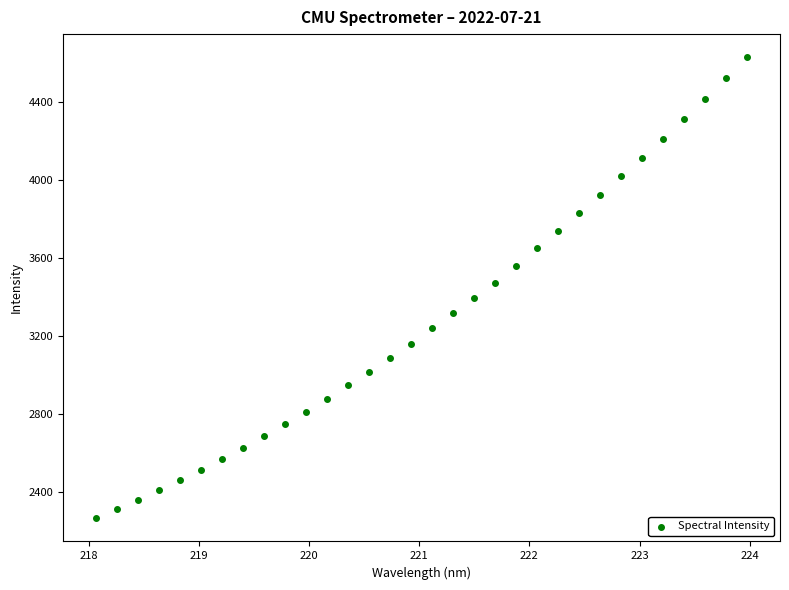

What is the range of X values (max minus min)?

5.9